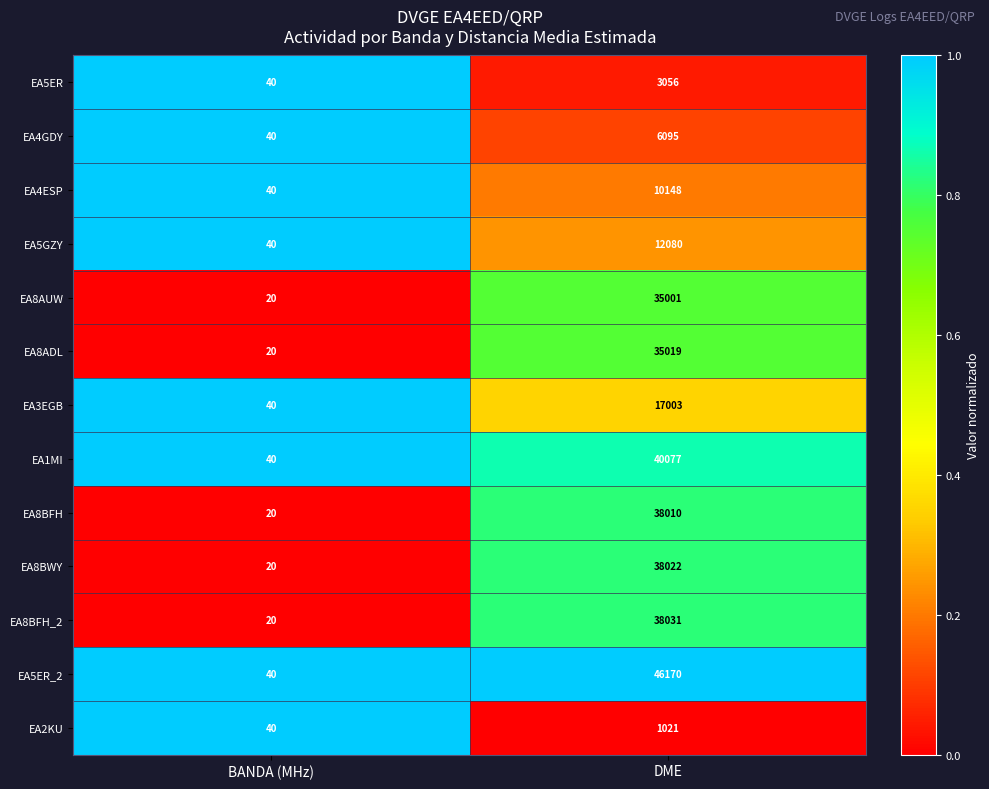

At which label does EA3EGB reach its minimum?

BANDA (MHz)